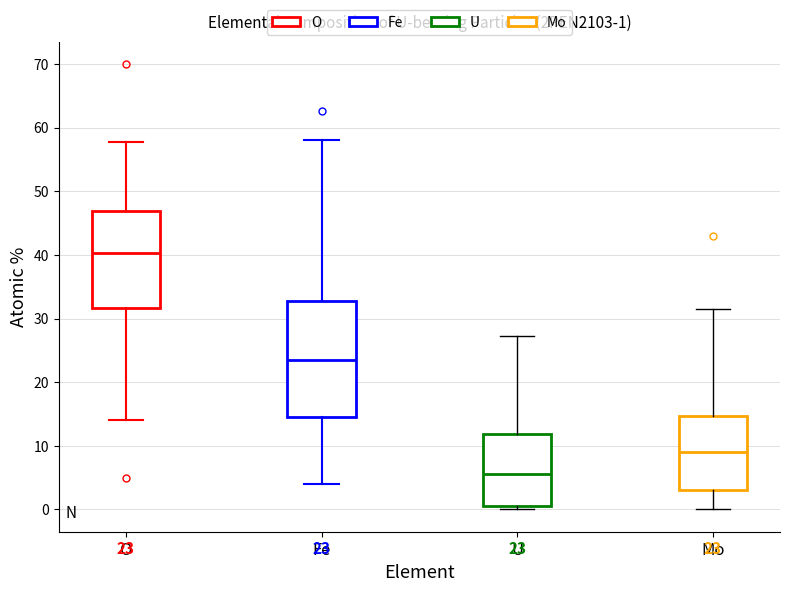

Which box's median line is the highest?

O